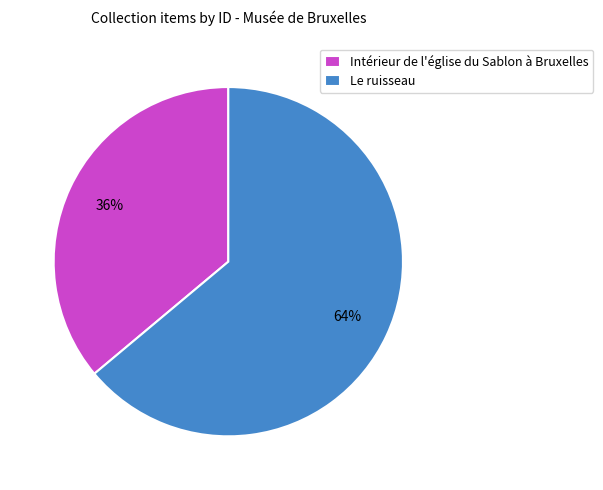

What percentage is the Le ruisseau slice, to the nearest percent?

64%